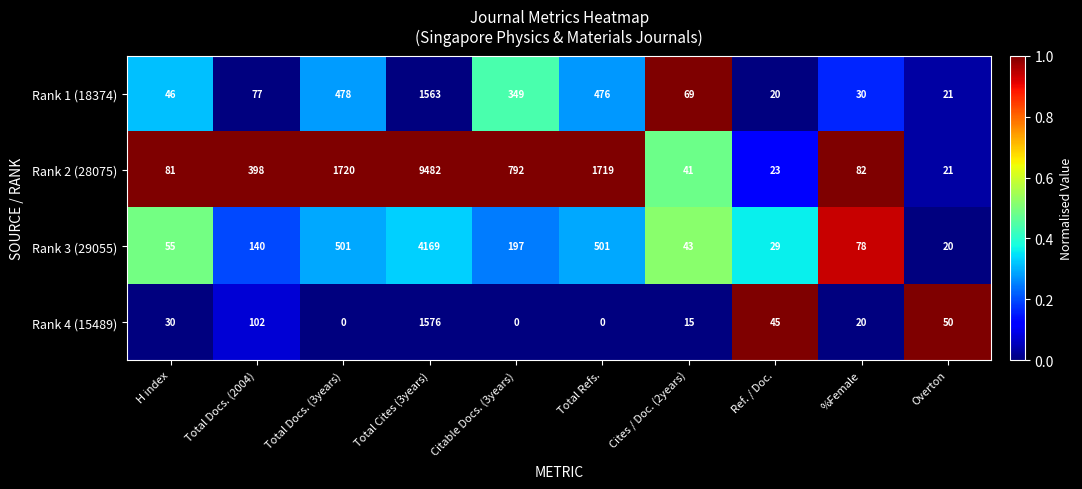

Count the number of data series in this chart.

4